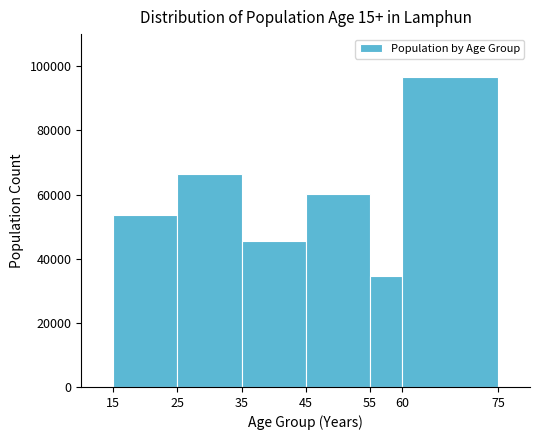

Reading left to right, list every bar in this chart as the range it spans on the x-axis followed by its height. The values are not printed on the chart, so give them approximately, as read against the axis.

15 to 25: 54000
25 to 35: 66000
35 to 45: 46000
45 to 55: 60000
55 to 60: 34000
60 to 75: 96000